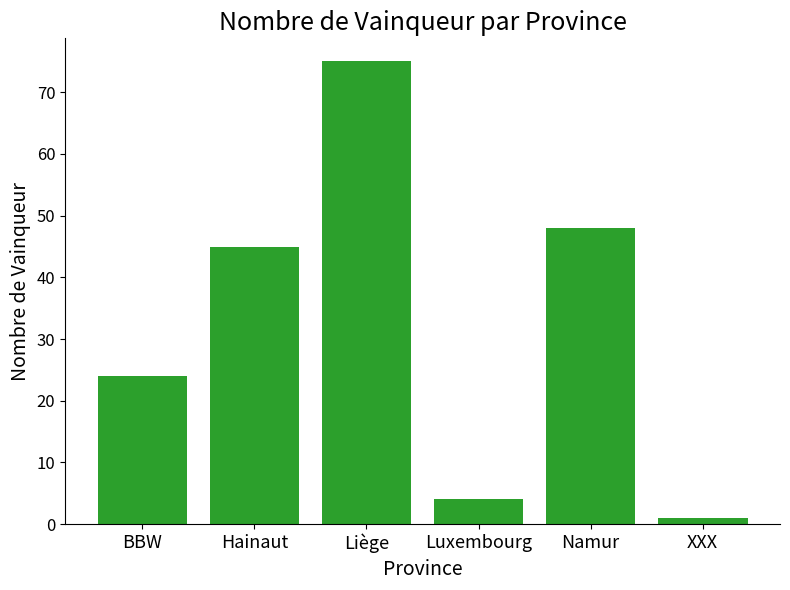

Does the chart contain any negative values?

No